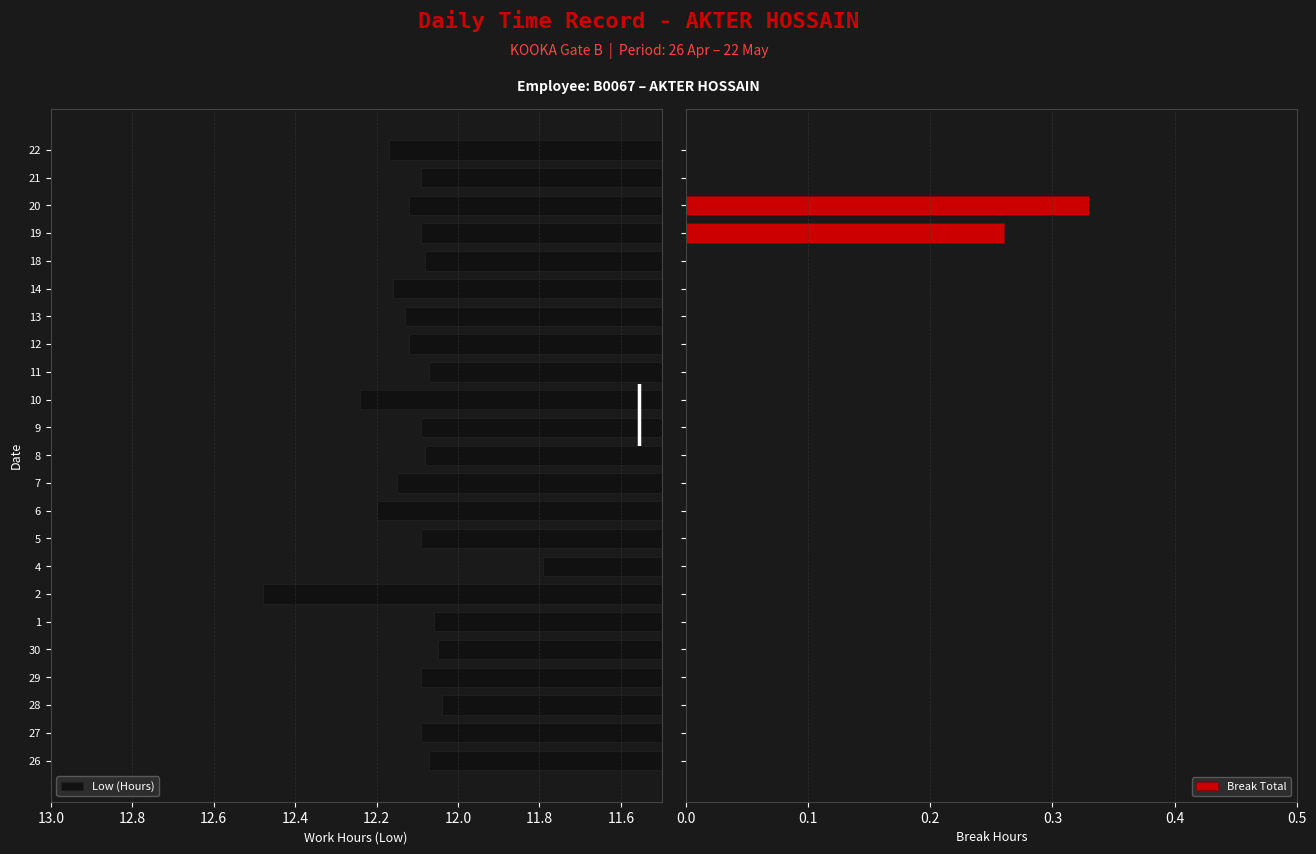

What is the minimum value for Low (Hours)?

11.8